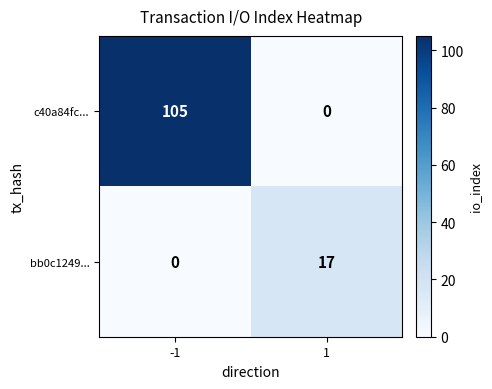

How many categories are shown in the chart?

2